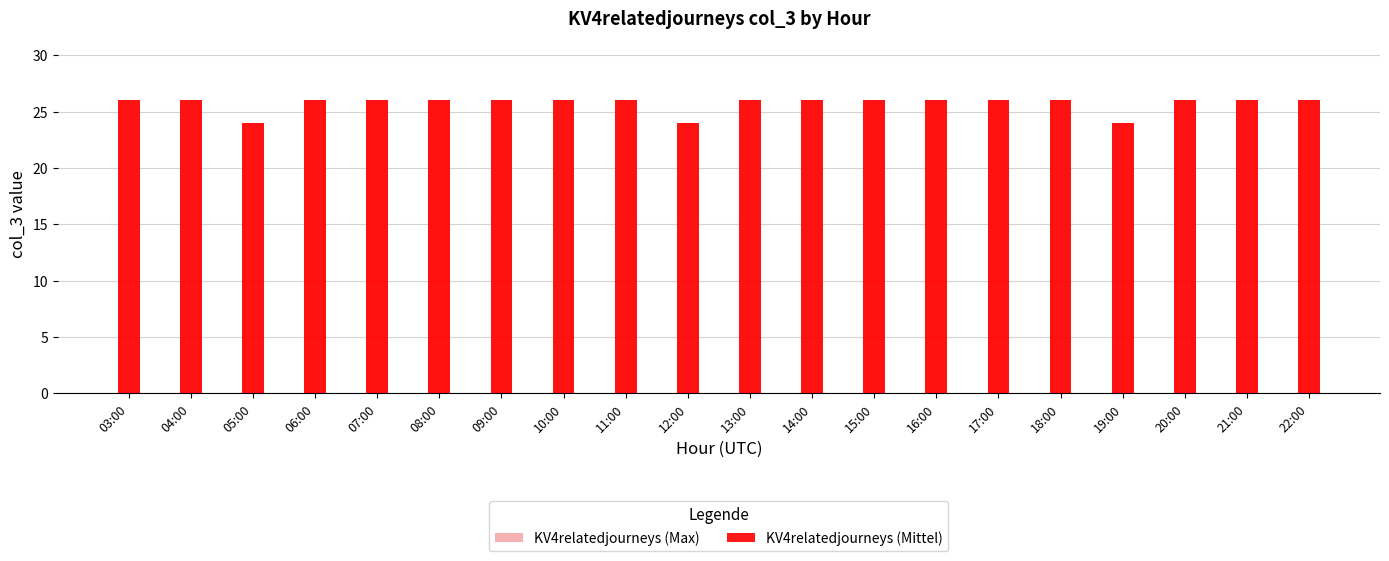

At which category is the sum across all series the highest?

03:00